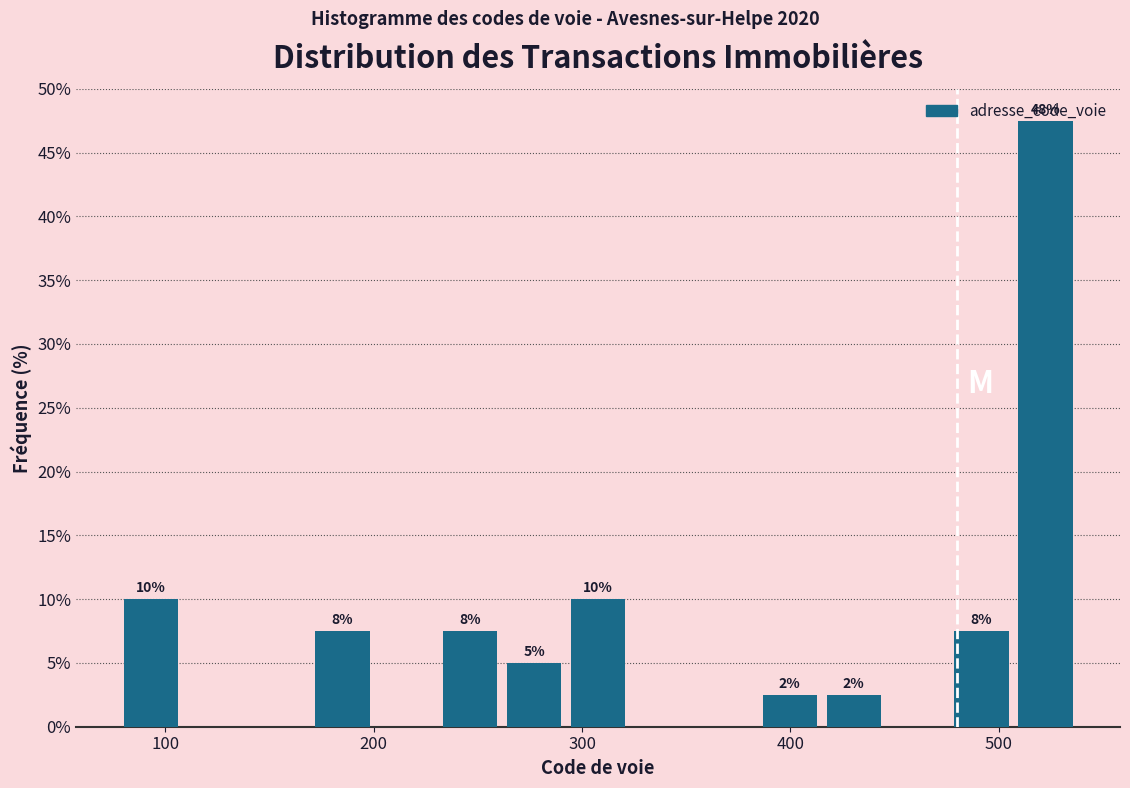

Read against the x-axis, roughly where is the centre of the tallest bar?

520